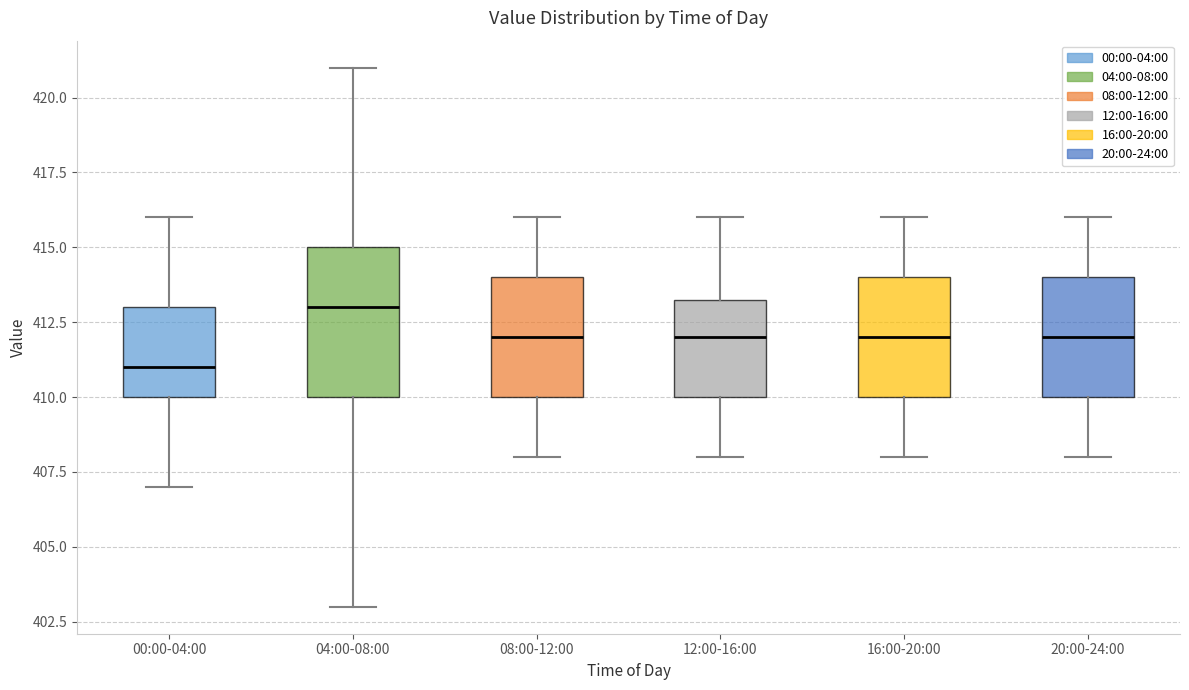

Where does the lower whisker of the box for 20:00-24:00 end on the y-axis? The values are not printed on the chart, so give them approximately, as read against the axis.

408.0